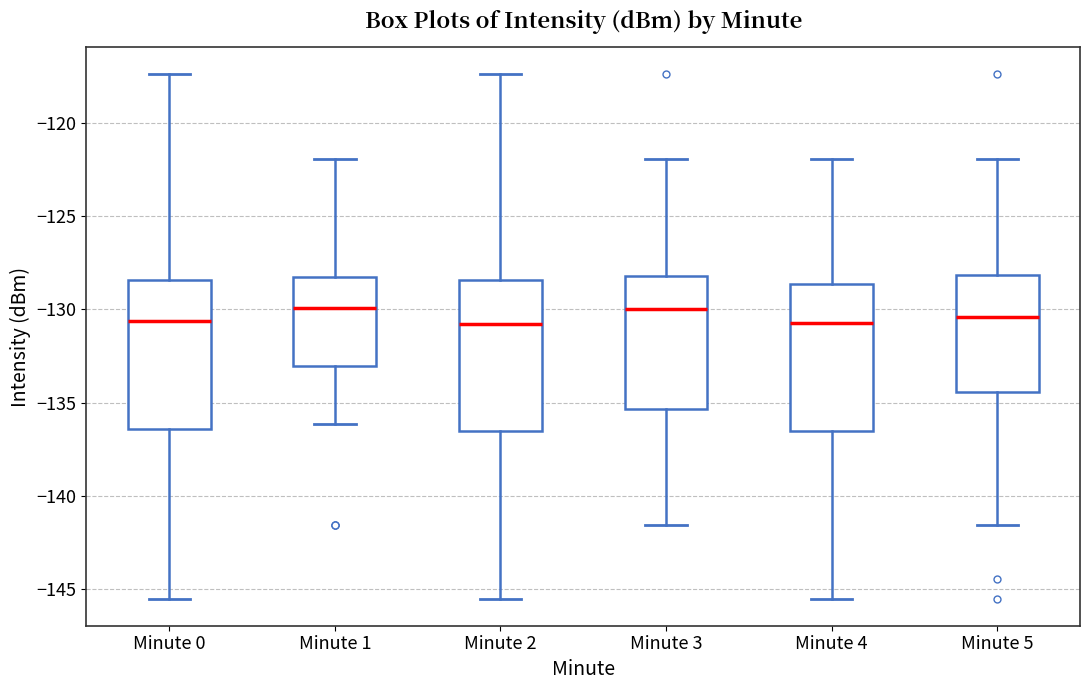

Reading left to right, transcribe this box plot: for each box, give where its median line is, the range the box spans, and where its two whiskers end, as read against the y-axis. The values are not printed on the chart, so give them approximately, as read against the axis.

Minute 0: median -130.5, box -136.5 to -128.5, whiskers -145.5 to -117.5
Minute 1: median -130.0, box -133.0 to -128.5, whiskers -136.0 to -122.0
Minute 2: median -131.0, box -136.5 to -128.5, whiskers -145.5 to -117.5
Minute 3: median -130.0, box -135.5 to -128.0, whiskers -141.5 to -122.0
Minute 4: median -130.5, box -136.5 to -128.5, whiskers -145.5 to -122.0
Minute 5: median -130.5, box -134.5 to -128.0, whiskers -141.5 to -122.0